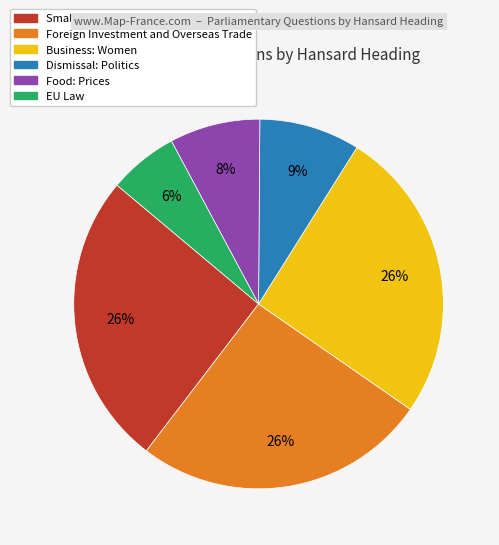

How many slices are in this pie chart?

6